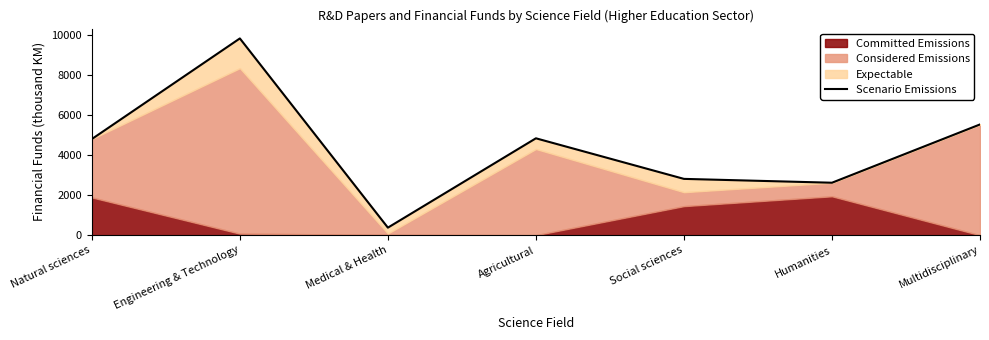

What is the change in value from Engineering & Technology to Humanities?

-7214